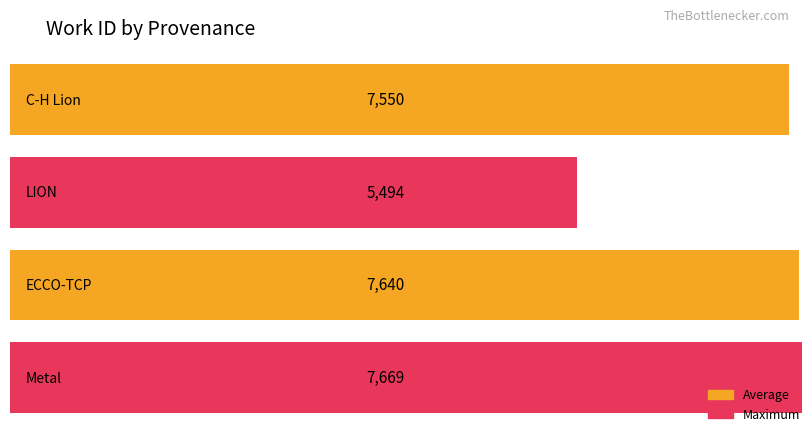

Which category has the lowest value across all series?

LION